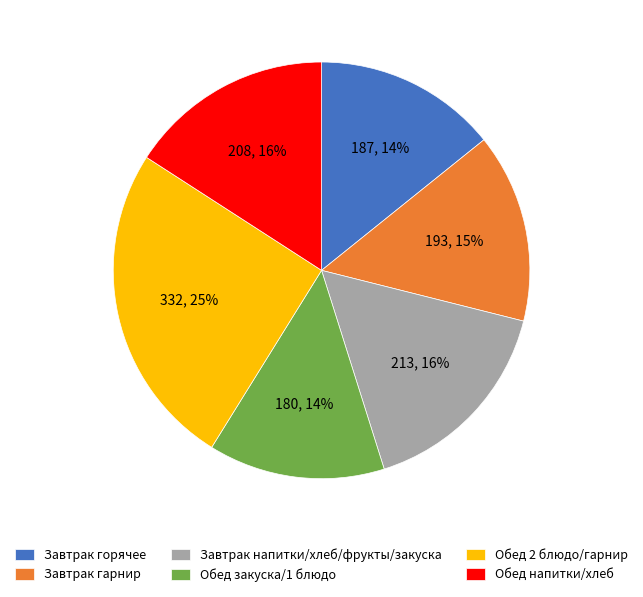

How many slices are in this pie chart?

6